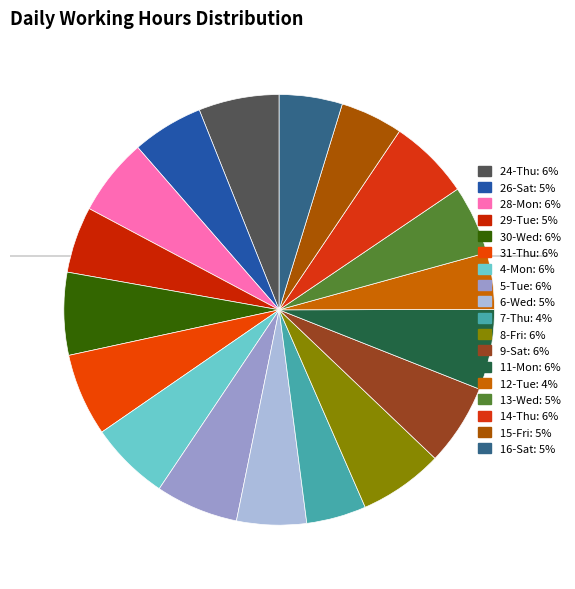

Is 24-Thu the majority of the pie?

No